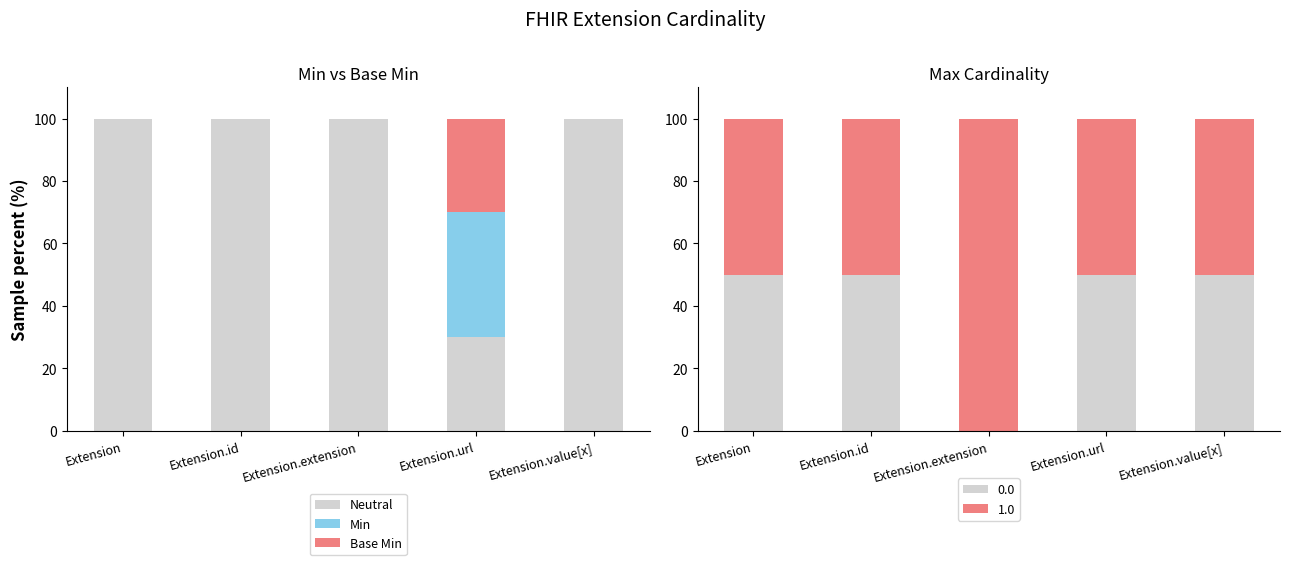

What is the label of the 1st bar from the right?

Extension.value[x]